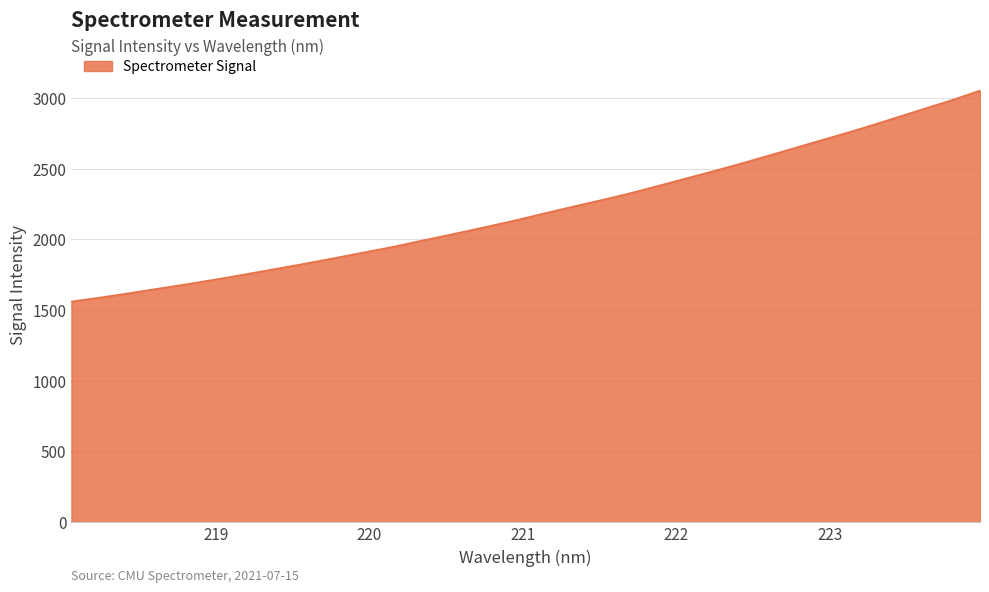

What is the maximum value shown in the chart?

3053.6